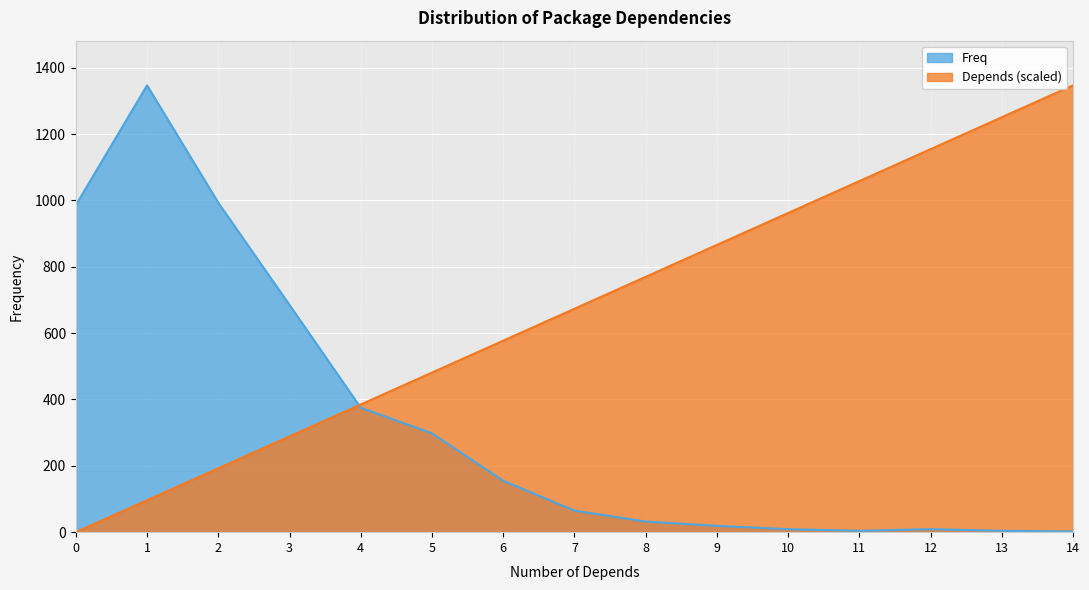

What is the spread (max minus min) of values at 4?

9.9